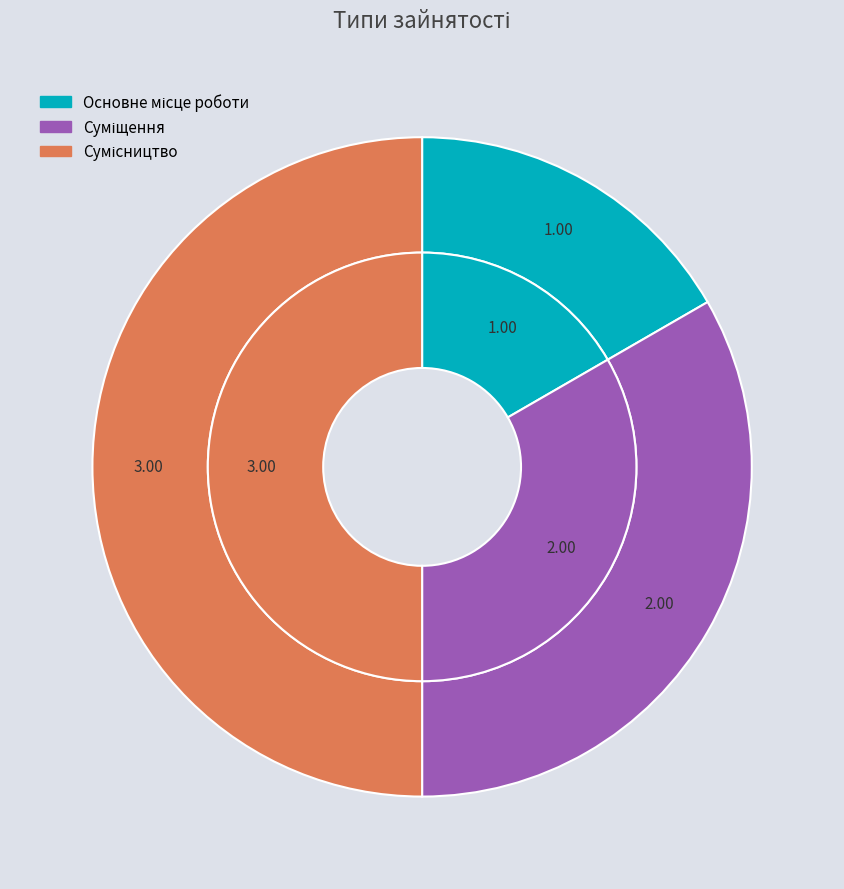

Is Сумісництво the majority of the pie?

No